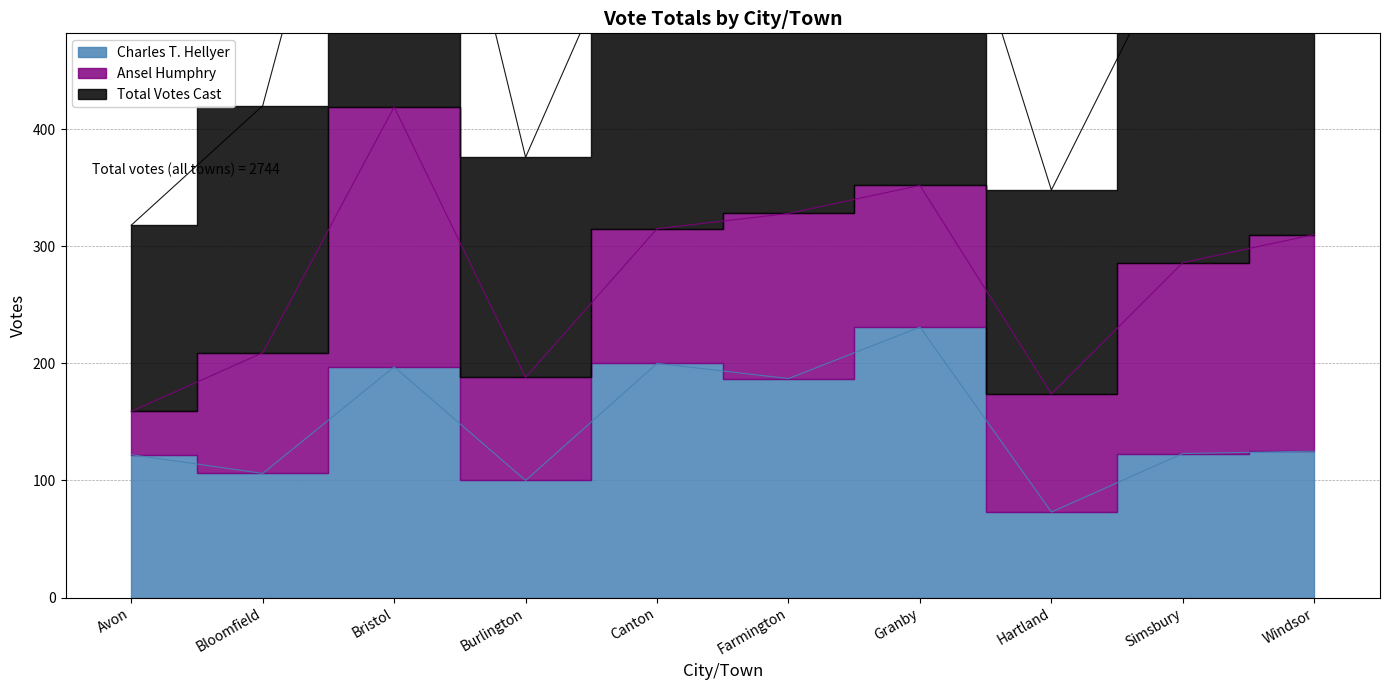

The value of Charles T. Hellyer at Bristol is 122. True or false?

False